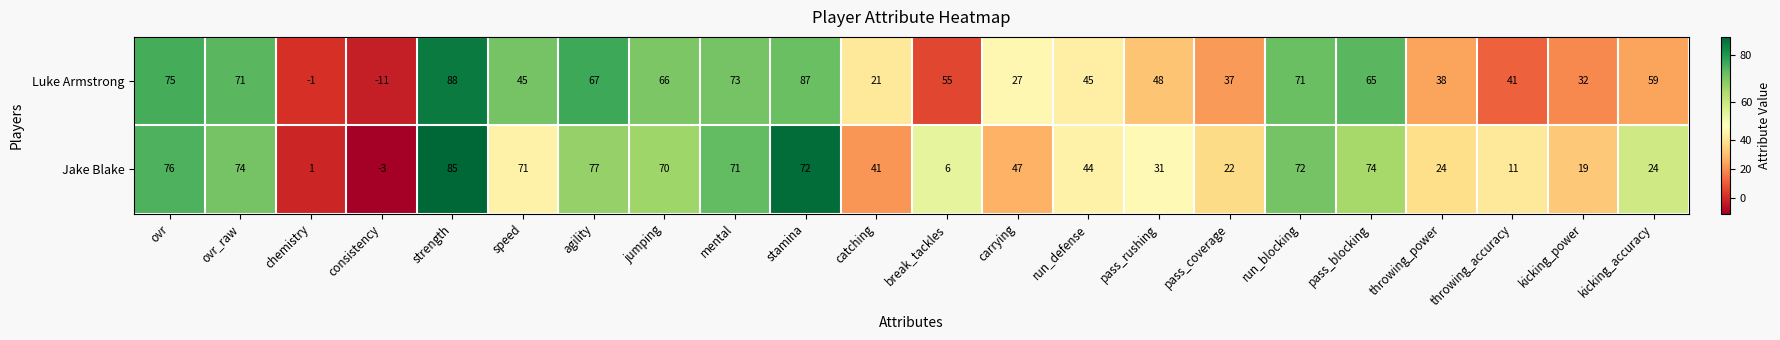

What is the sum of all Jake Blake values?

1009